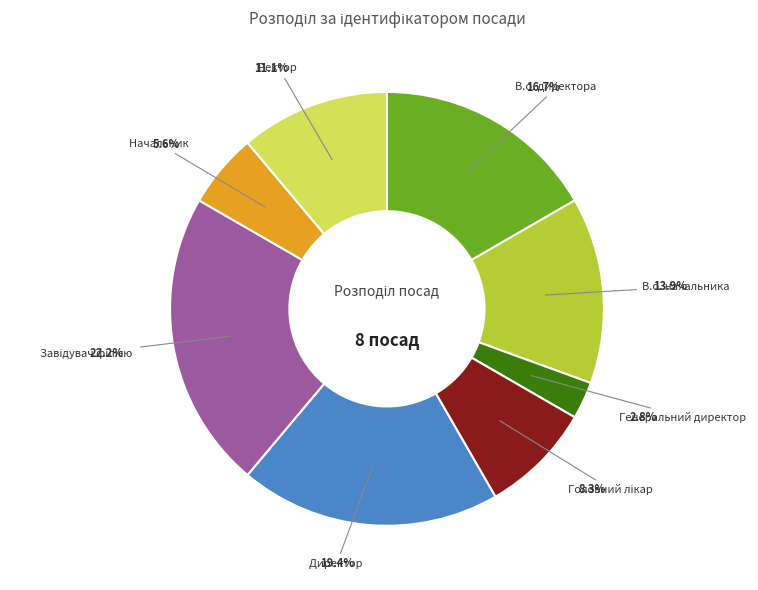

To the nearest percent, what is the average slice percentage?

12%